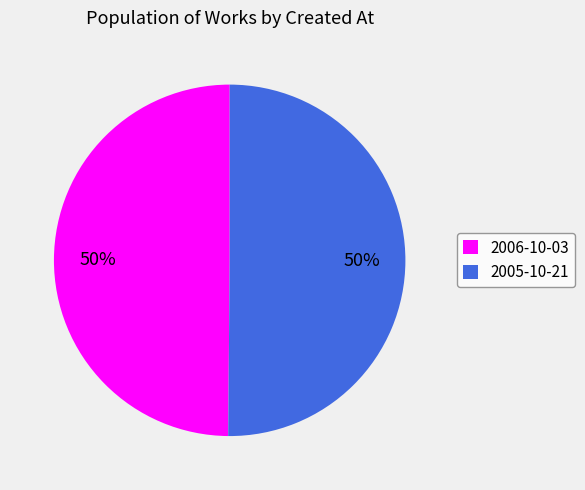

Do 2005-10-21 and 2006-10-03 together represent more than half of the pie?

Yes